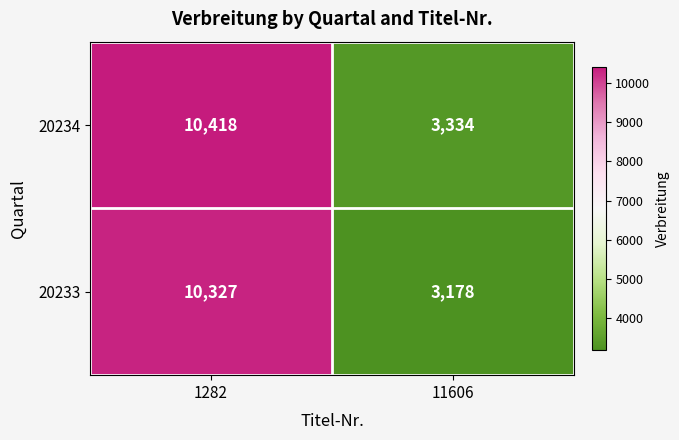

List the labels in order of 20234 value, smallest first.

11606, 1282